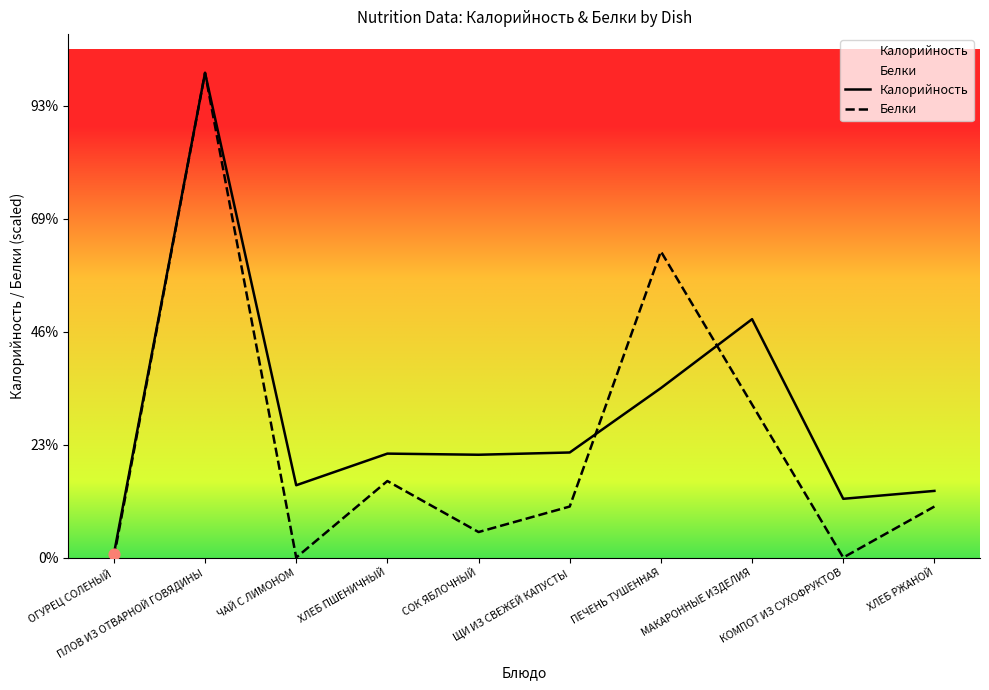

Which series reaches the maximum Y coordinate?

Калорийность